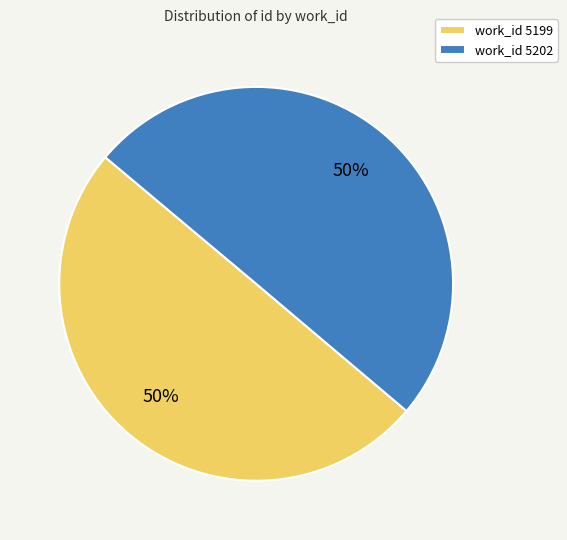

How many segments does this pie chart have?

2